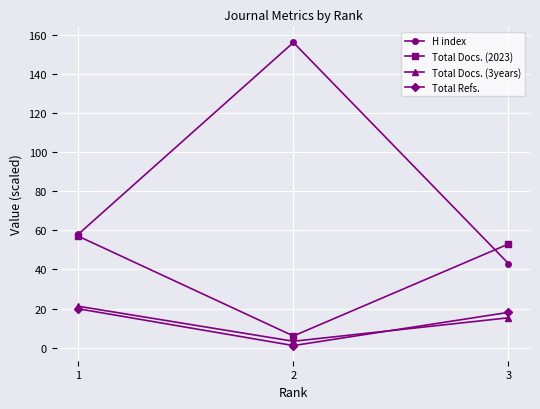

How many data points in Total Docs. (2023) are less than 53?

1